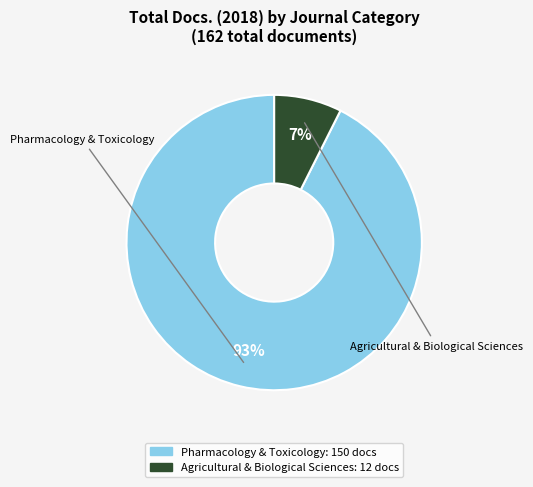

What is the smallest slice in the pie chart?

Agricultural & Biological Sciences